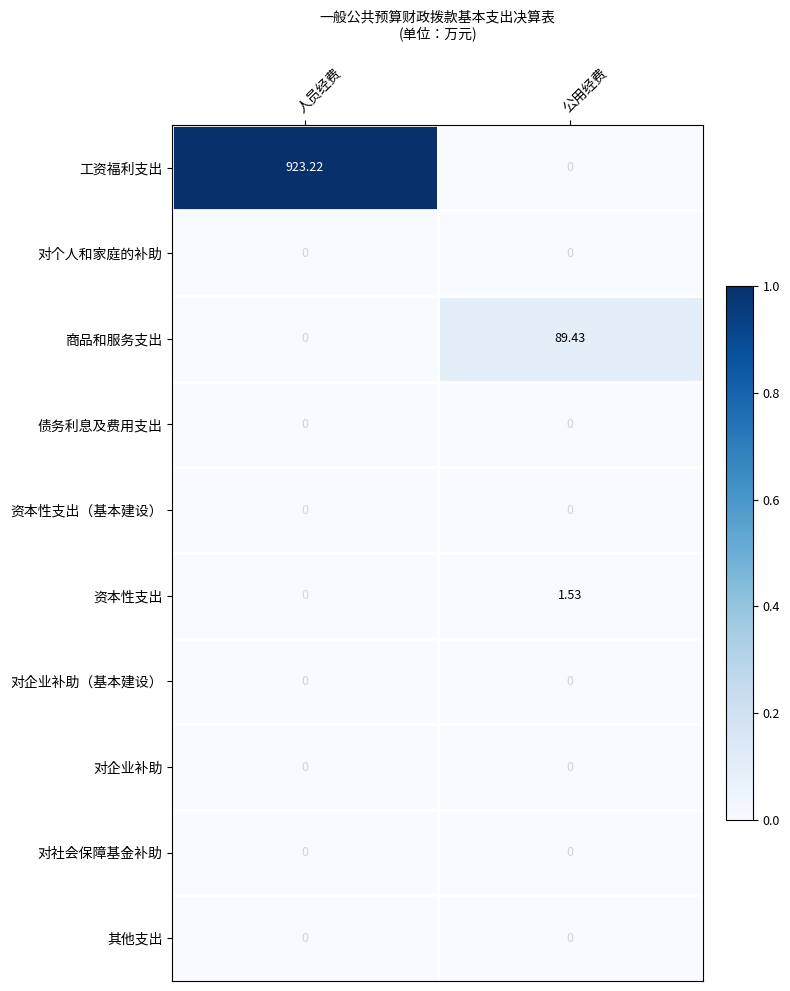

Rank the categories by 工资福利支出 value from highest to lowest.

人员经费, 公用经费